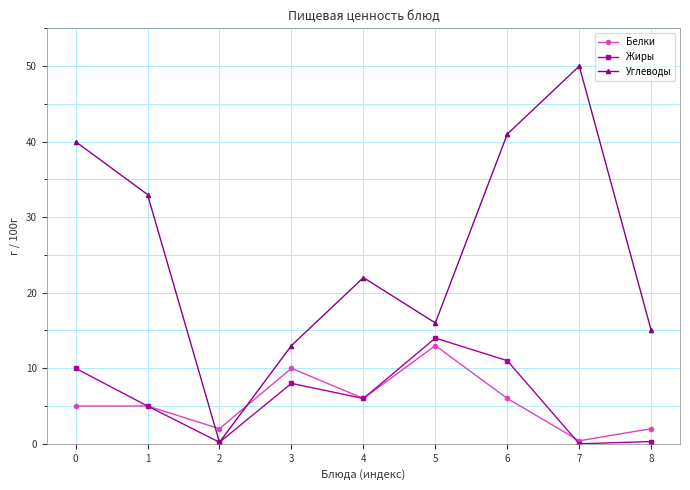

What is the difference between the Углеводы values at 8 and 2?

14.8